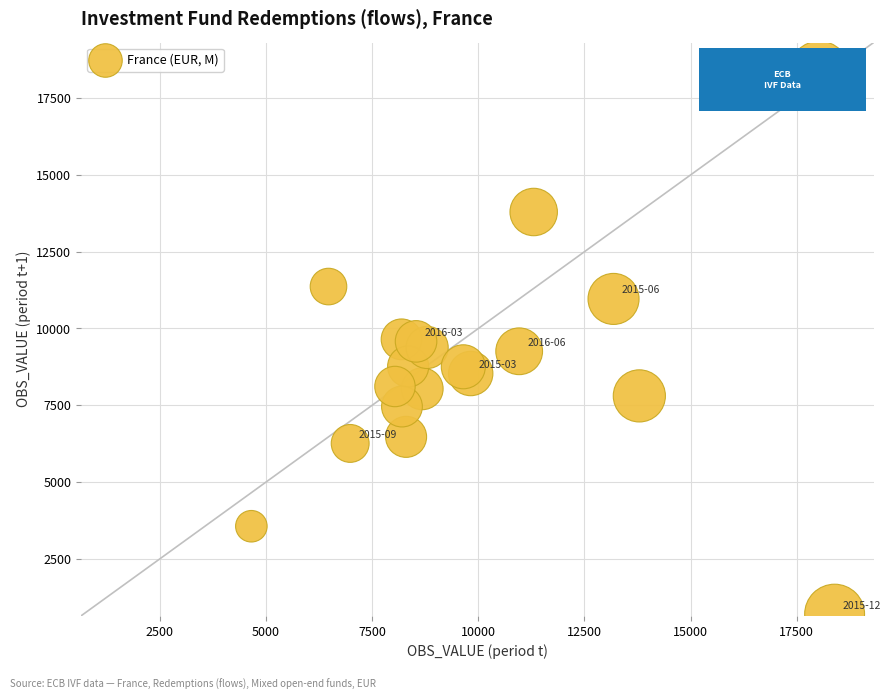

What is the range of X values (max minus min)?

13740